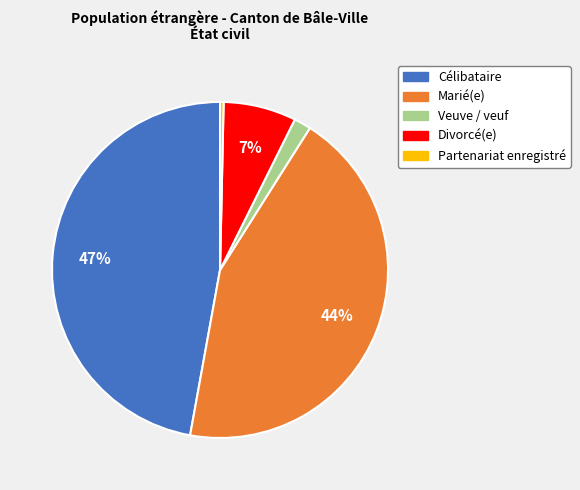

Does any single category account for the majority?

No